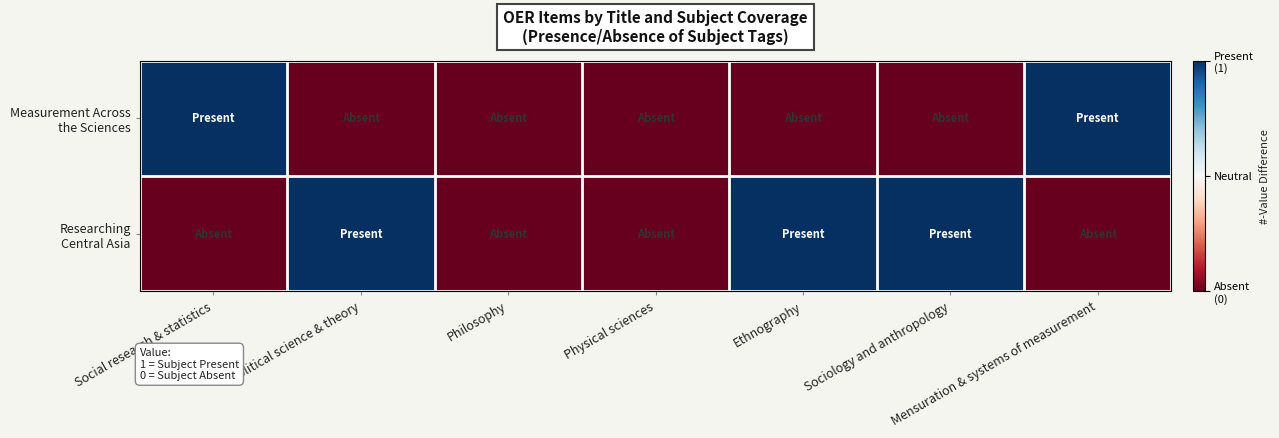

At Social research & statistics, list the series in order from largest to smallest.

Measurement Across the Sciences, Researching Central Asia